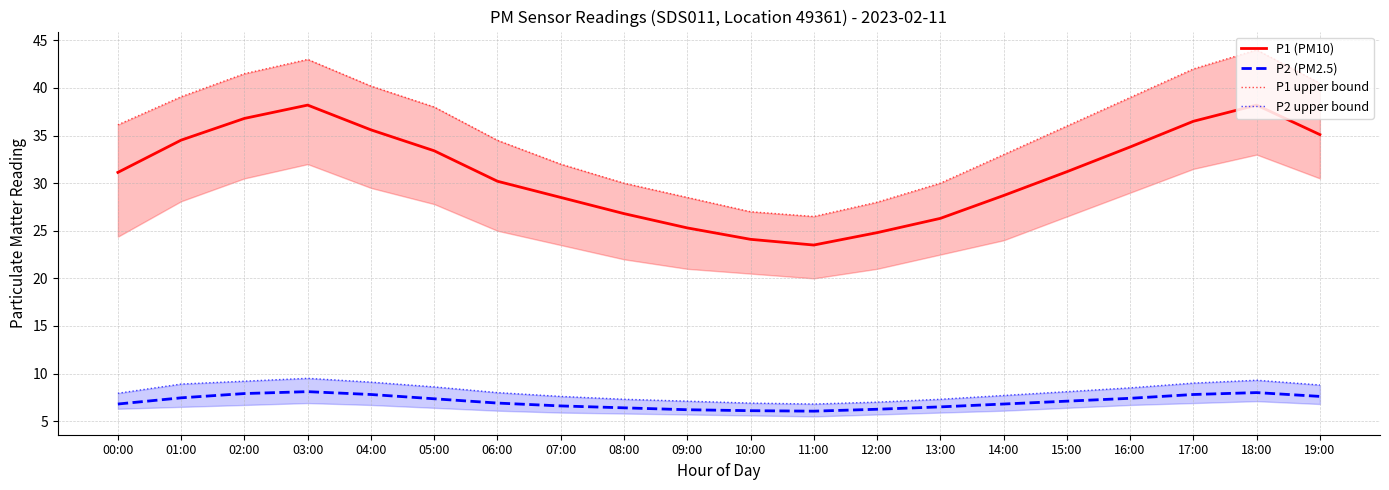

Reading right to left, list all the values displayed in this chart.

P1 (PM10): 35.1	38.2	36.5	33.8	31.2	28.7	26.3	24.8	23.5	24.1	25.3	26.8	28.5	30.2	33.4	35.6	38.2	36.8	34.5	31.1
P2 (PM2.5): 7.6	8.0	7.8	7.4	7.1	6.8	6.5	6.2	6.0	6.1	6.2	6.4	6.6	6.9	7.3	7.8	8.1	7.9	7.5	6.8
P1 upper bound: 40.5	44.0	42.0	39.0	36.0	33.0	30.0	28.0	26.5	27.0	28.5	30.0	32.0	34.5	38.0	40.2	43.0	41.5	39.1	36.1
P2 upper bound: 8.8	9.3	9.0	8.5	8.1	7.7	7.3	7.0	6.8	6.9	7.1	7.3	7.6	8.0	8.6	9.1	9.5	9.2	8.9	7.9